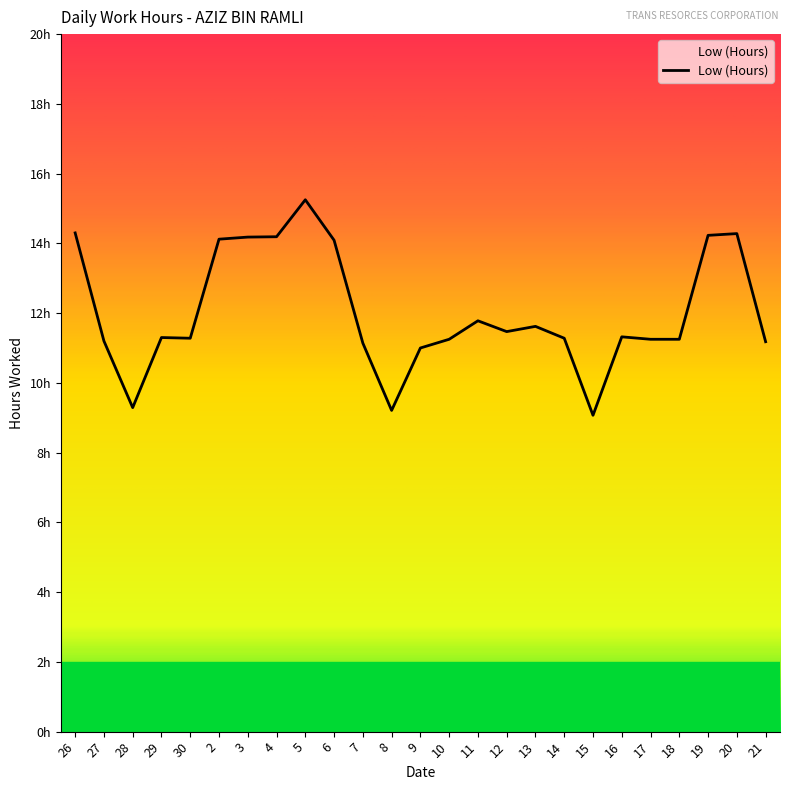

What is the greatest value displayed?

15.2